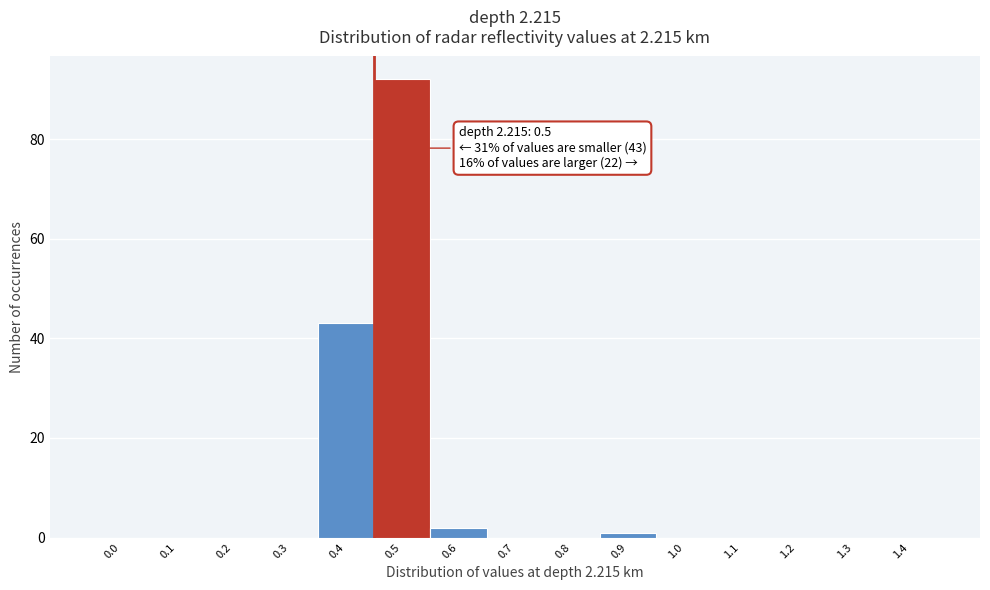

Reading left to right, transcribe all the data shown in this chart.

0.0=0	0.1=0	0.2=0	0.3=0	0.4=43	0.5=92	0.6=2	0.7=0	0.8=0	0.9=1	1.0=0	1.1=0	1.2=0	1.3=0	1.4=0